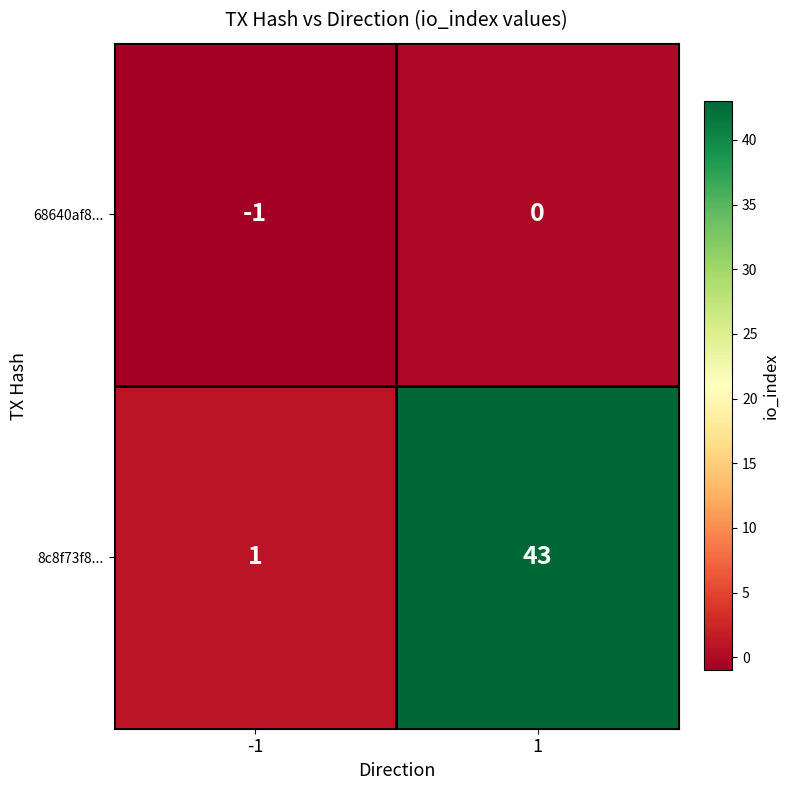

Read the 8c8f73f8... value at 1, to the nearest 5.

45